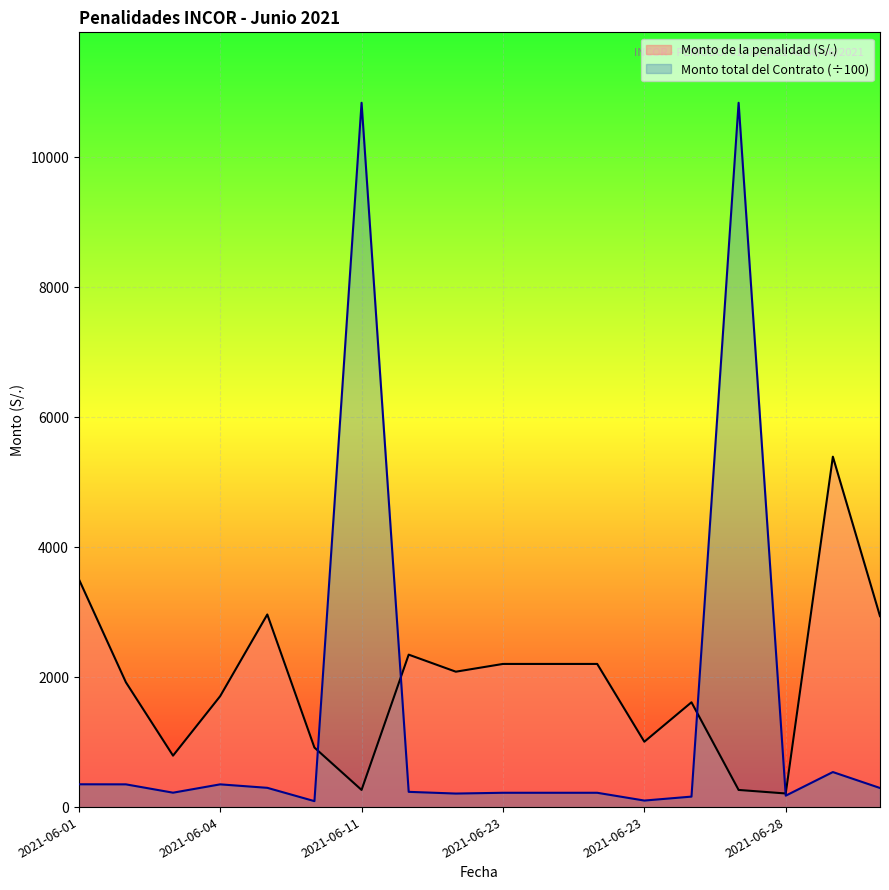

At which category does Monto de la penalidad (S/.) reach its first local valley?

2021-06-02